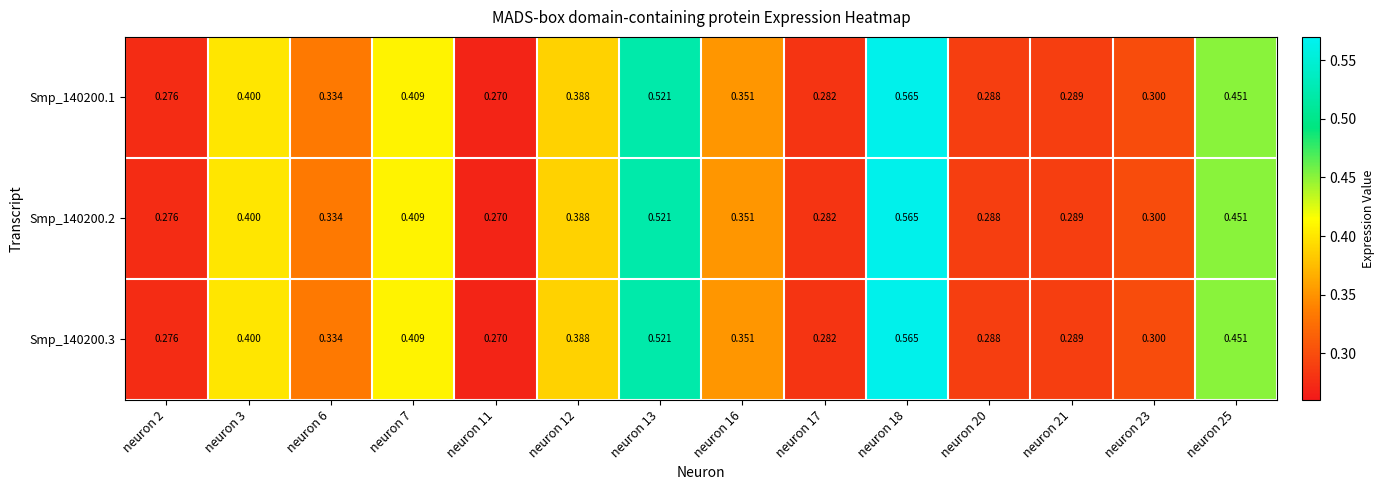

Which series has the widest spread of values?

Smp_140200.1